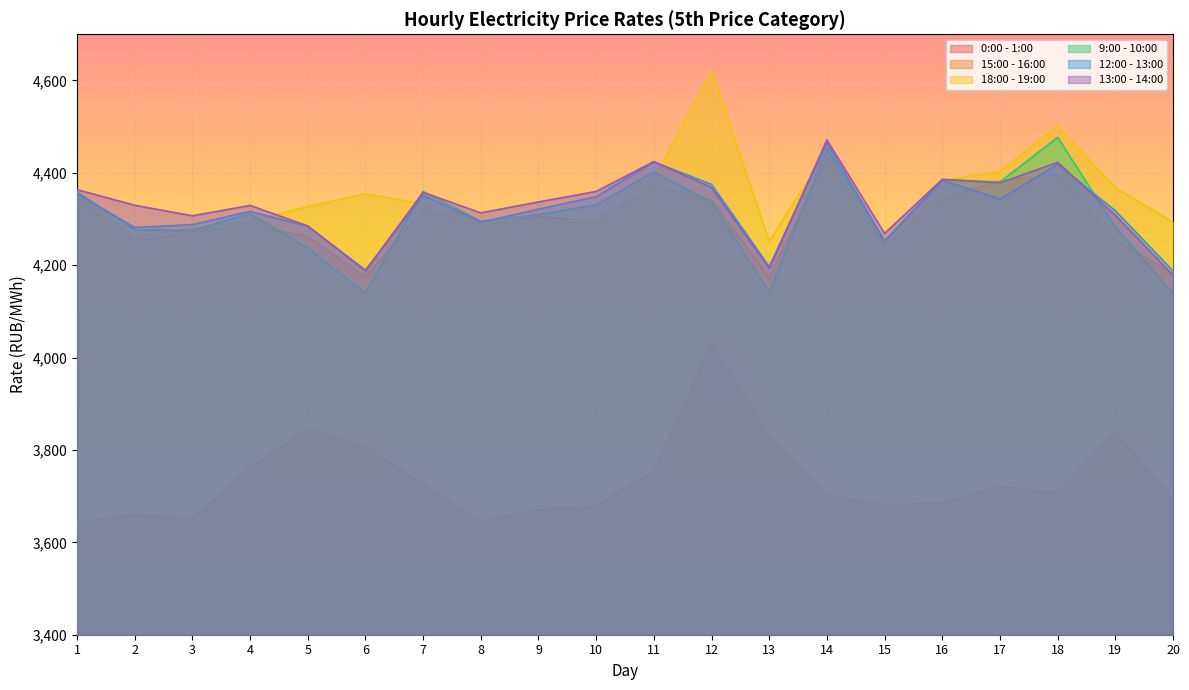

What is the total value across all series at 3?

25072.1